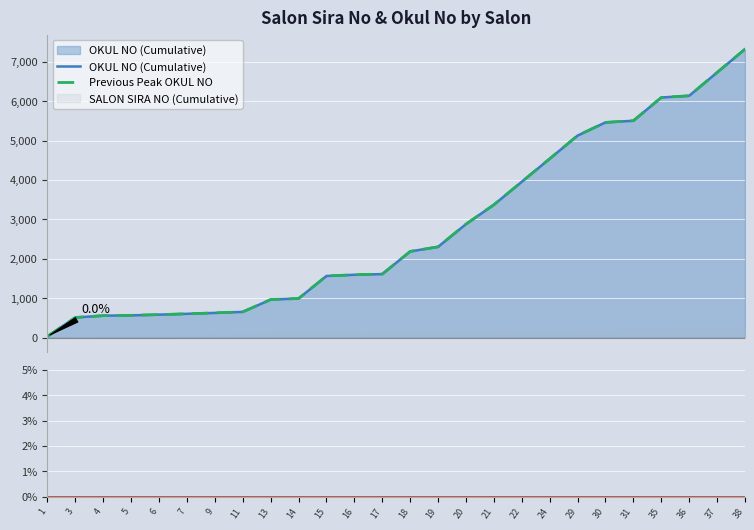

What is the value of the Previous Peak OKUL NO point at the 1st from the left?

32